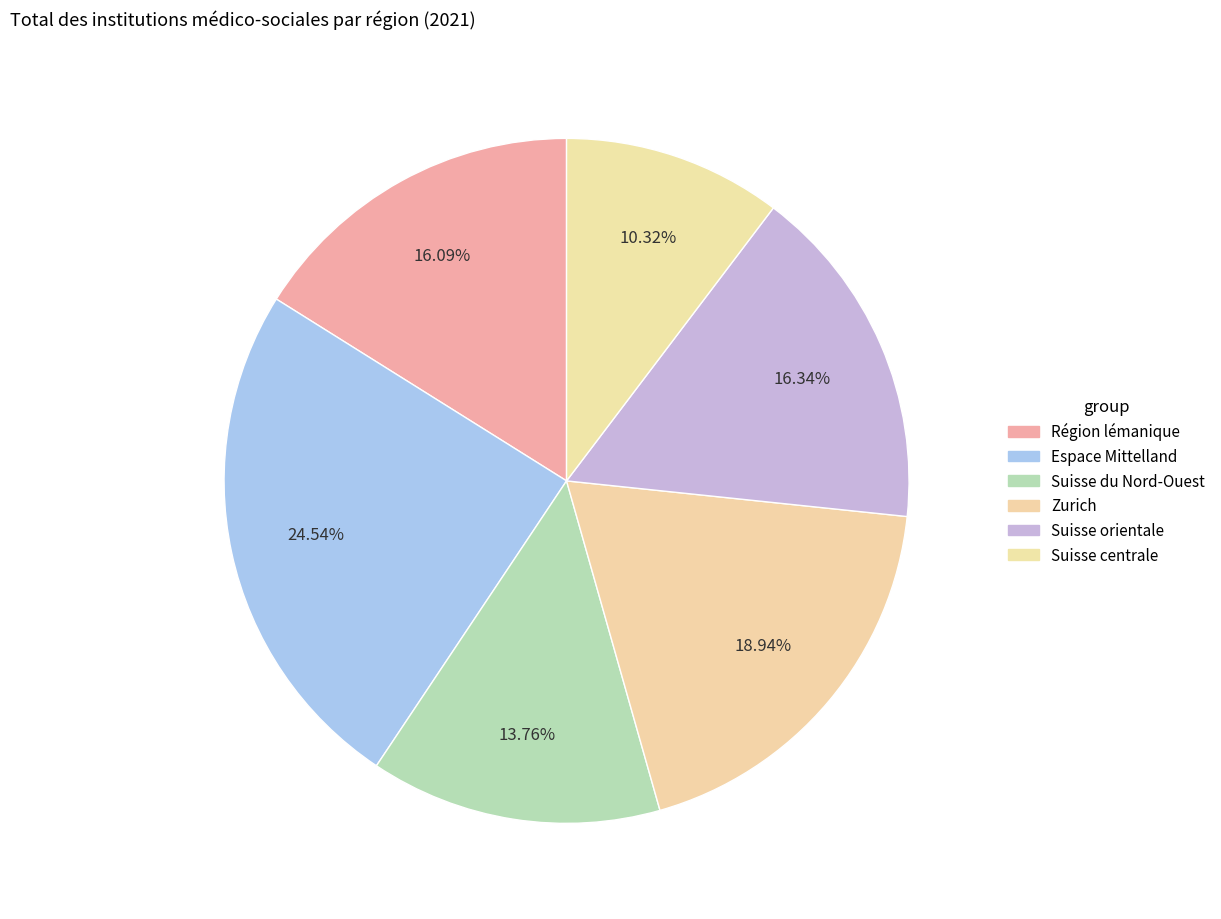

Rank the categories by value from lowest to highest.

Suisse centrale, Suisse du Nord-Ouest, Région lémanique, Suisse orientale, Zurich, Espace Mittelland